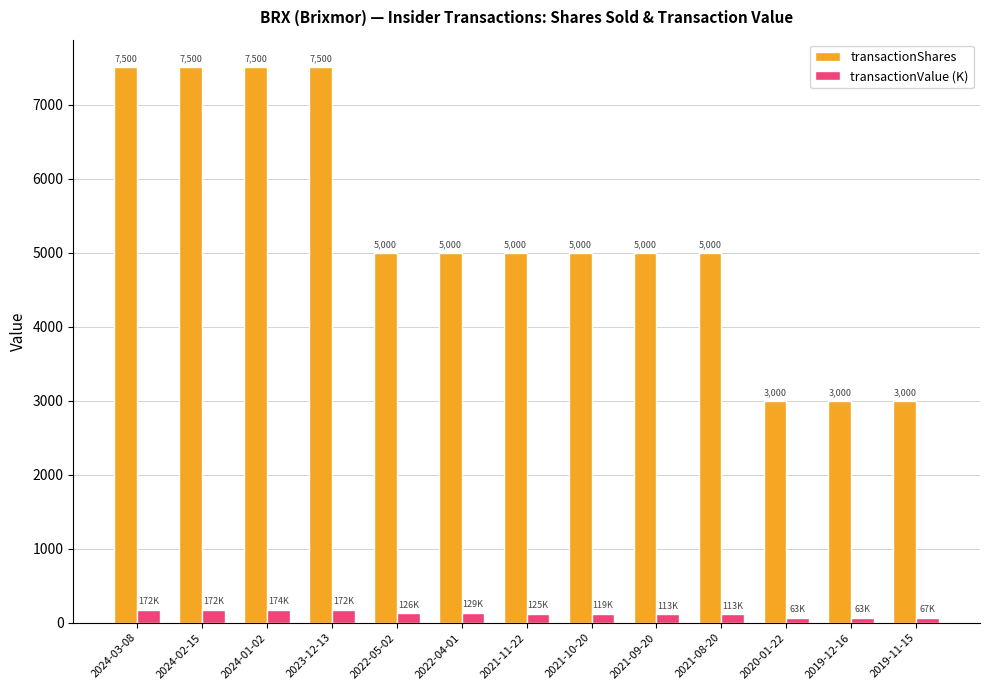

True or false: transactionShares has a value of 3000.0 at 2020-01-22.

True